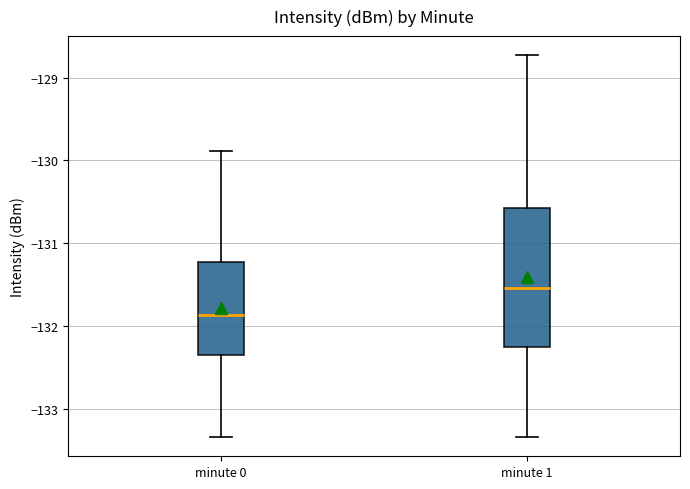

Where does the upper whisker of the box for minute 1 end on the y-axis? The values are not printed on the chart, so give them approximately, as read against the axis.

-128.7